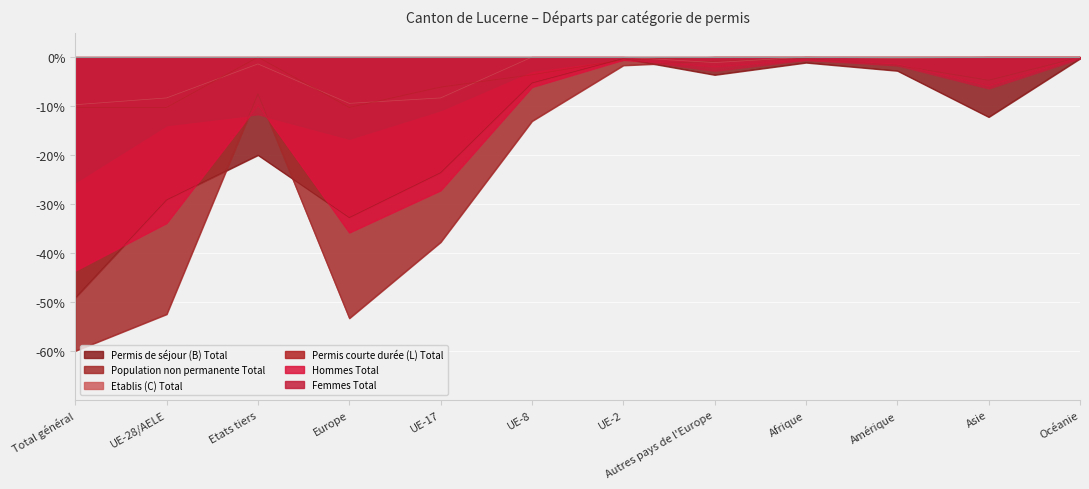

What is the label of the 6th point from the right?

UE-2